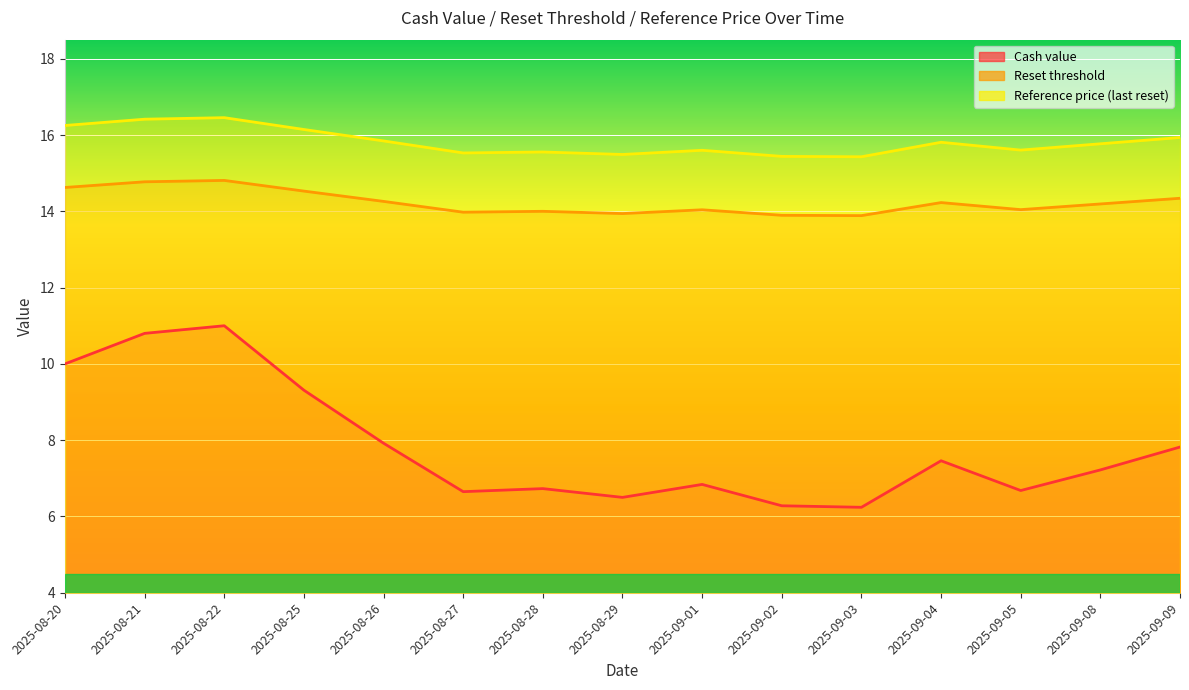

Between 2025-09-09 and 2025-08-20, which is larger?

2025-08-20